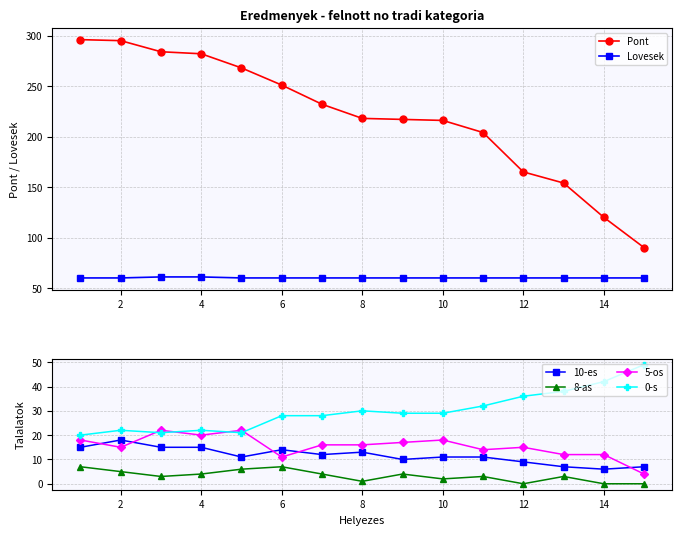

True or false: 8-as and 5-os intersect in this chart.

False